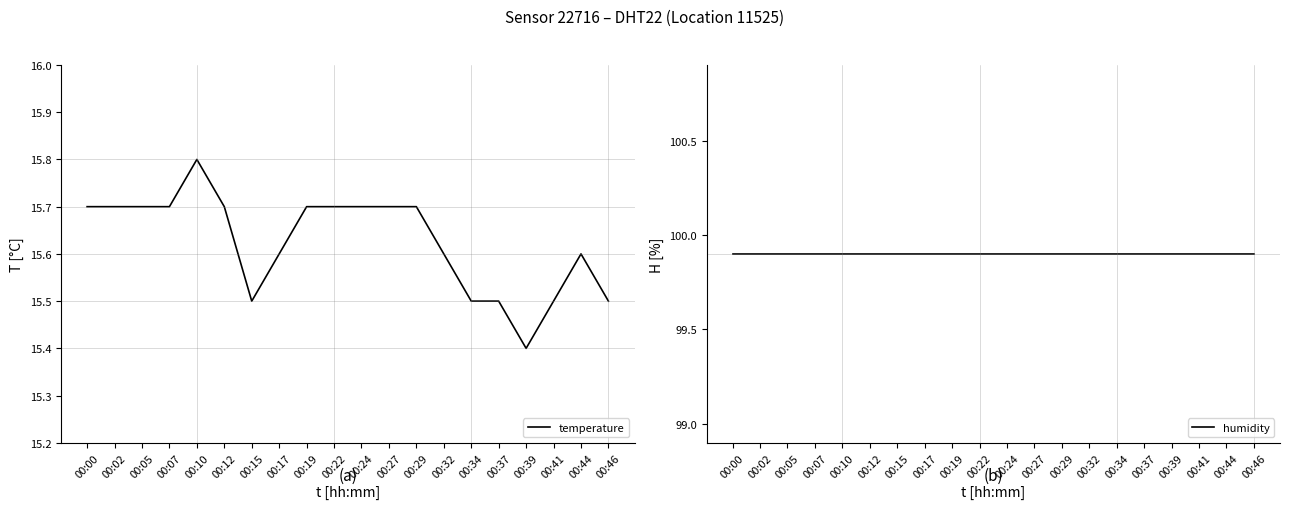

How many lines are shown in the chart?

2